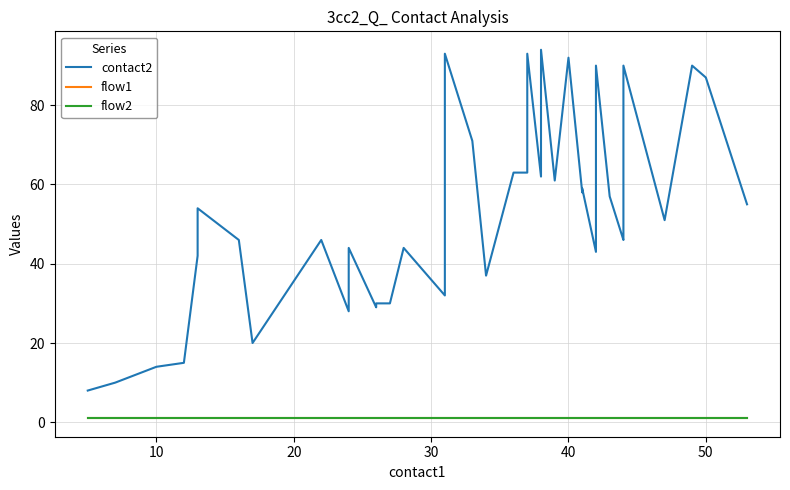

Is it true that flow2 equals 1 at 30?

True